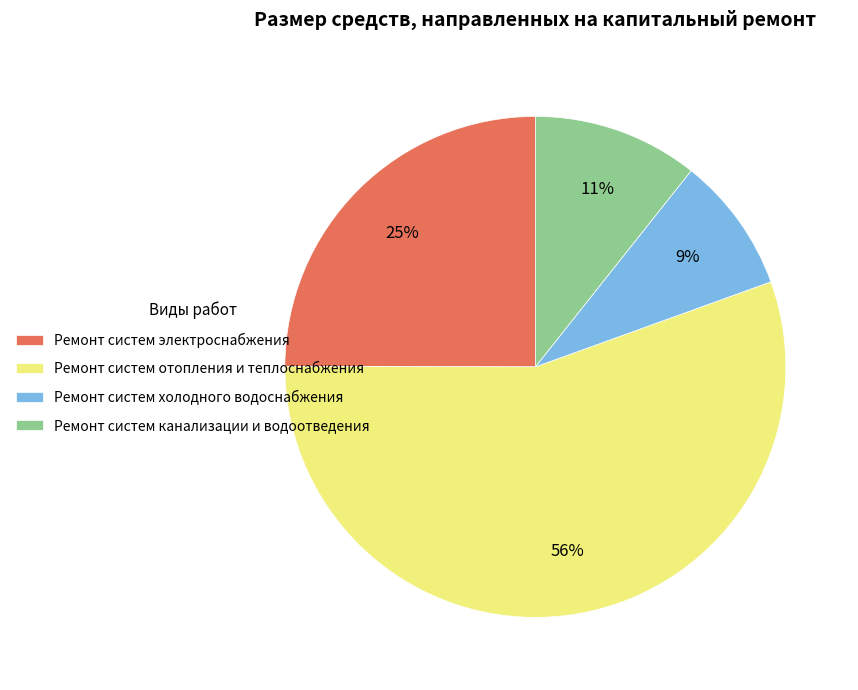

Is it true that Ремонт систем электроснабжения is 34% of the pie?

False